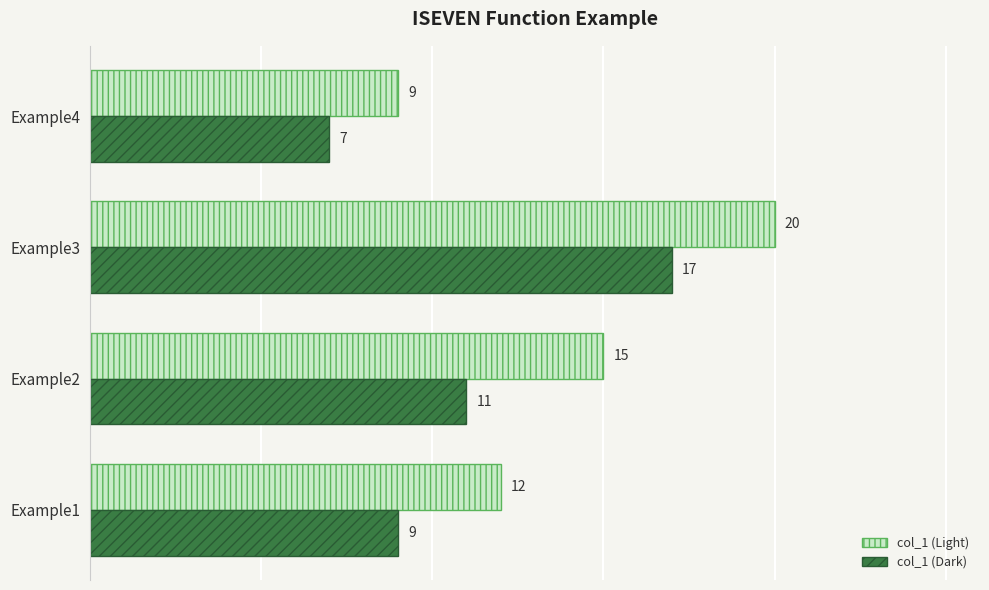

The col_1 (Light) series shows 15 at Example2. True or false?

True